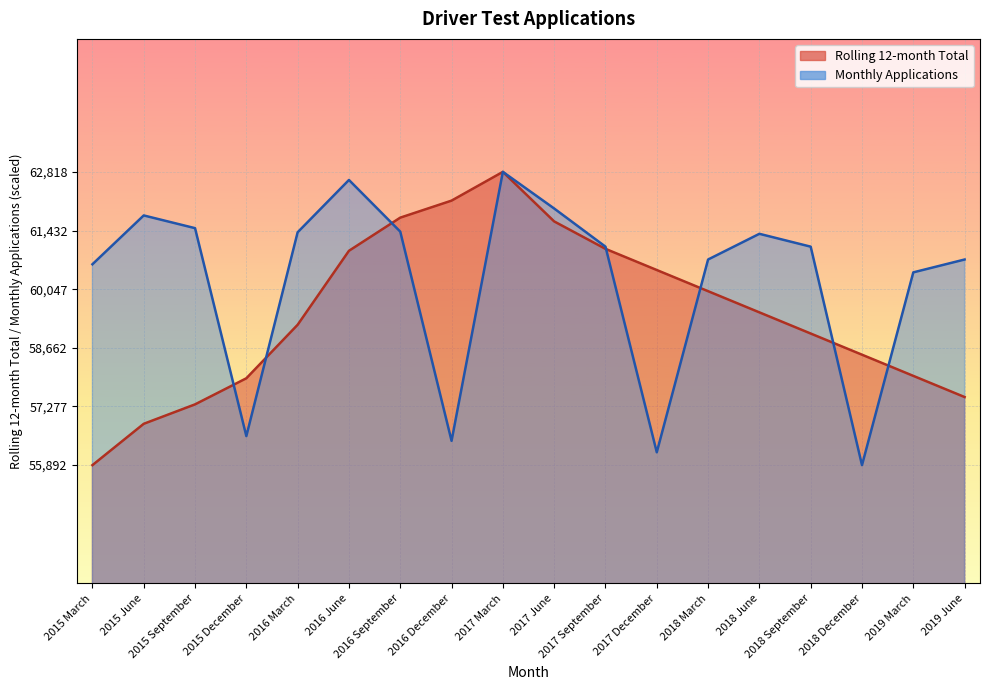

List the series in order of their overall mean, lowest first.

Rolling 12-month Total, Monthly Applications